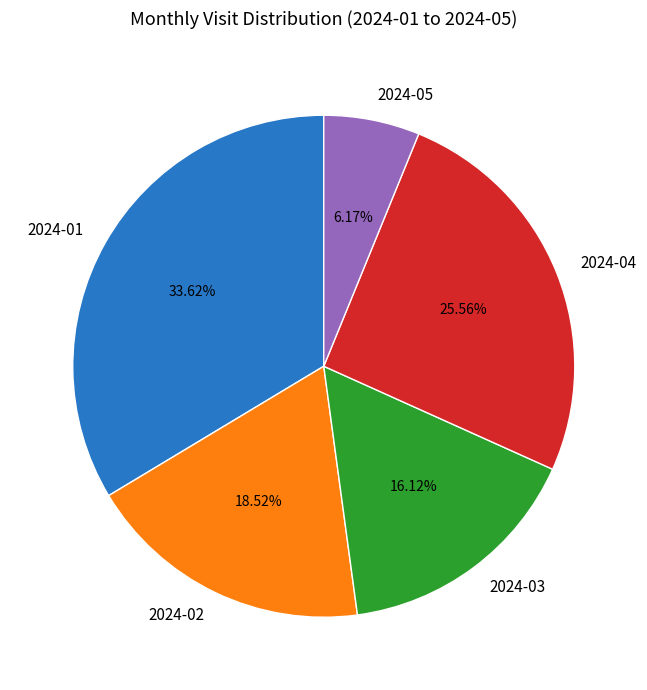

What percentage is NOT represented by 2024-03?

83.9%